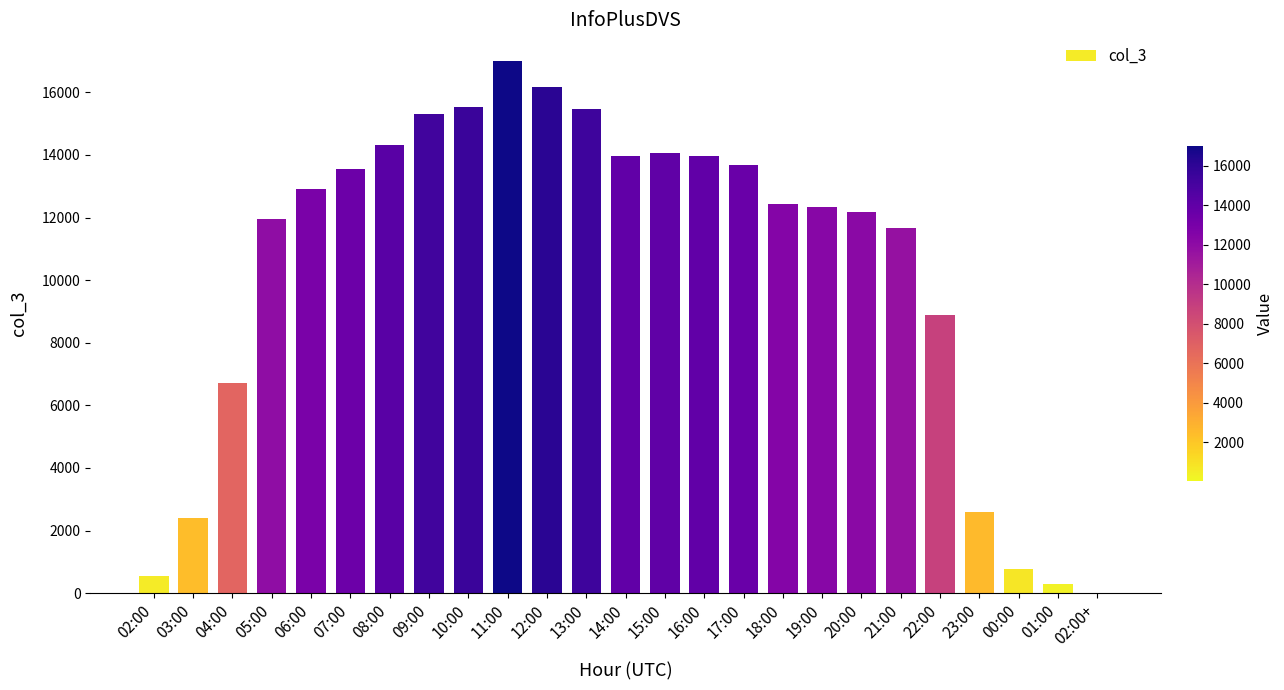

What is the difference between the values at 01:00 and 10:00?

15247